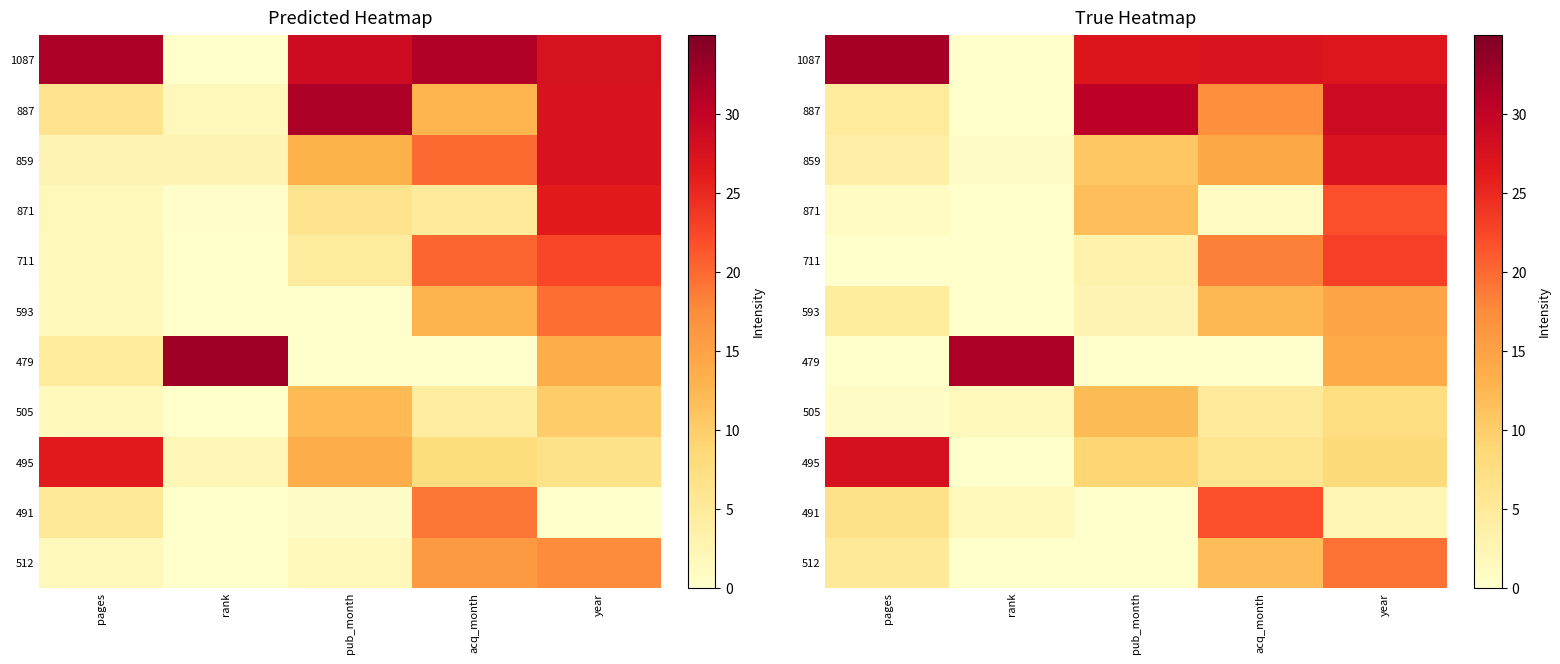

At acq_month, list the series in order from smallest to largest.

479, 871, 505, 495, 512, 593, 859, 887, 711, 491, 1087